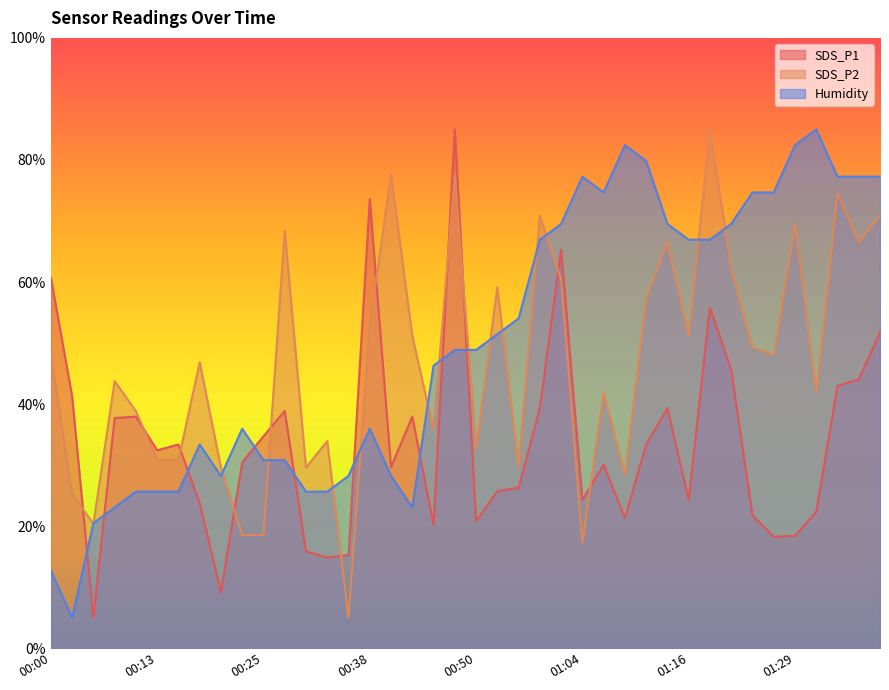

What is the total value across all series at 00:18?

104.0